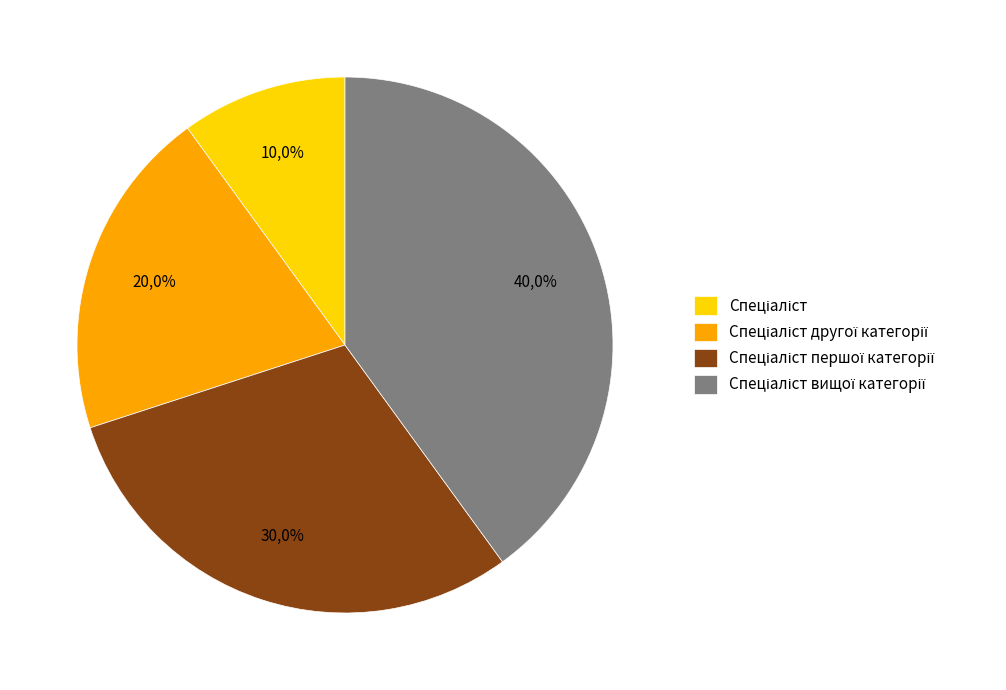

Is there any slice that represents more than half of the pie?

No